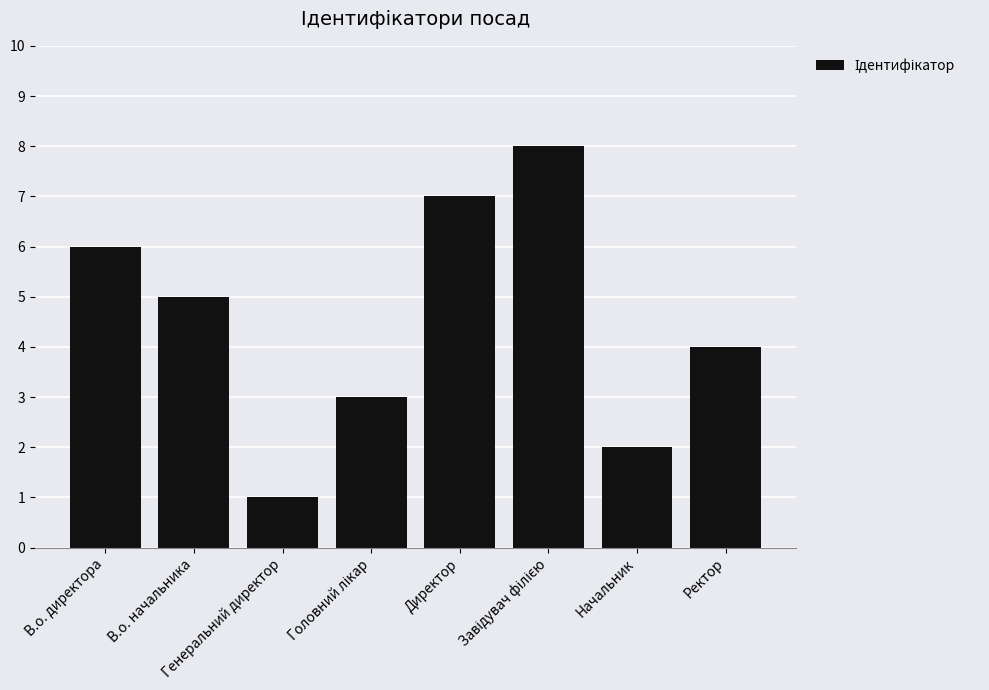

What is the change in value from Генеральний директор to Директор?

+6